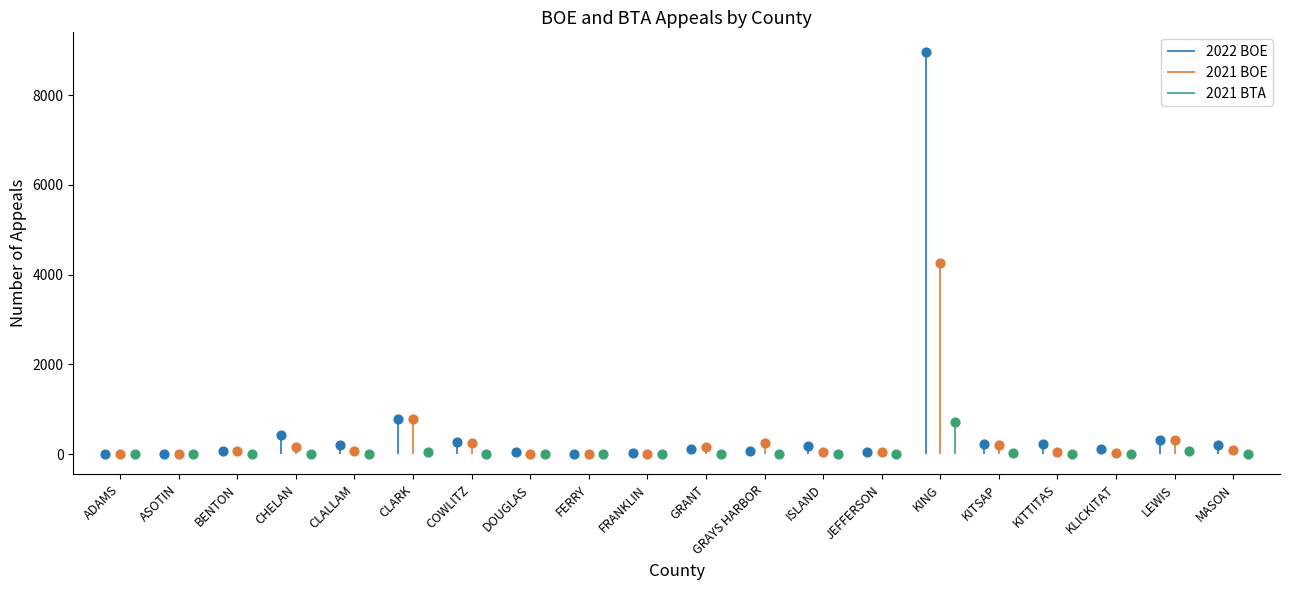

At which category is the sum across all series the highest?

KING